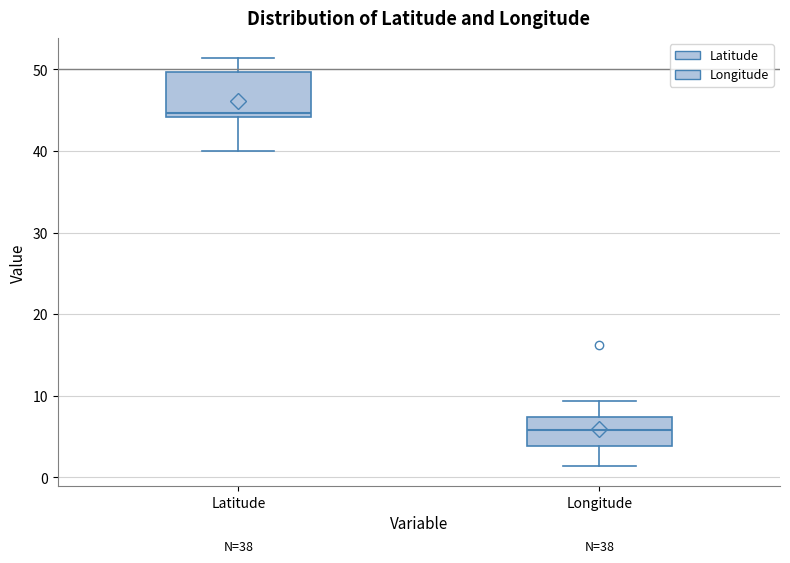

Comparing the boxes themselves (not the whiskers), which one is the tallest?

Latitude